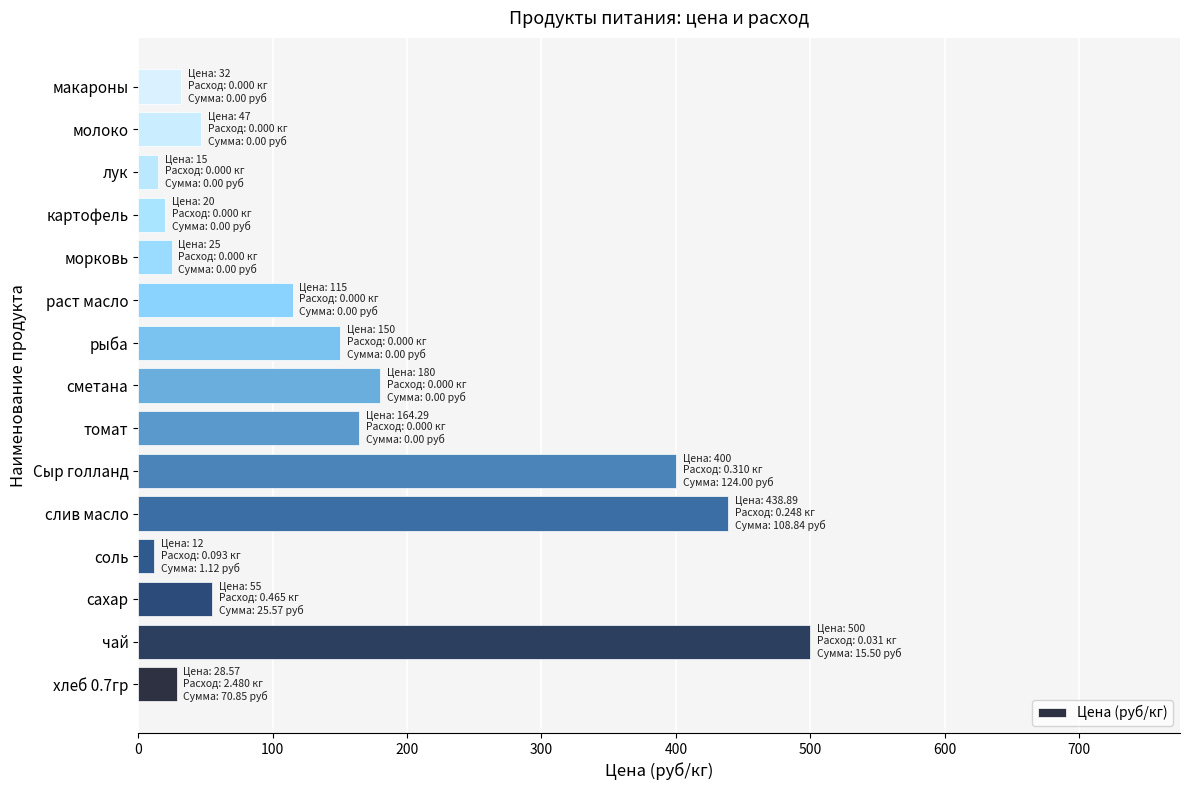

Approximately how many times larger is the value at молоко compared to хлеб 0.7гр?

1.6